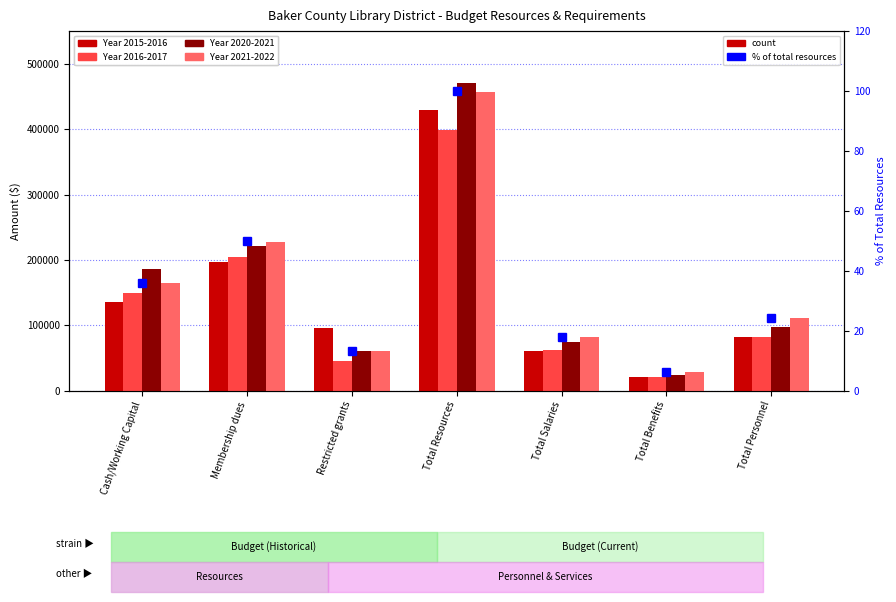

At which label does Year 2021-2022 first exceed 110536?

Cash/Working Capital